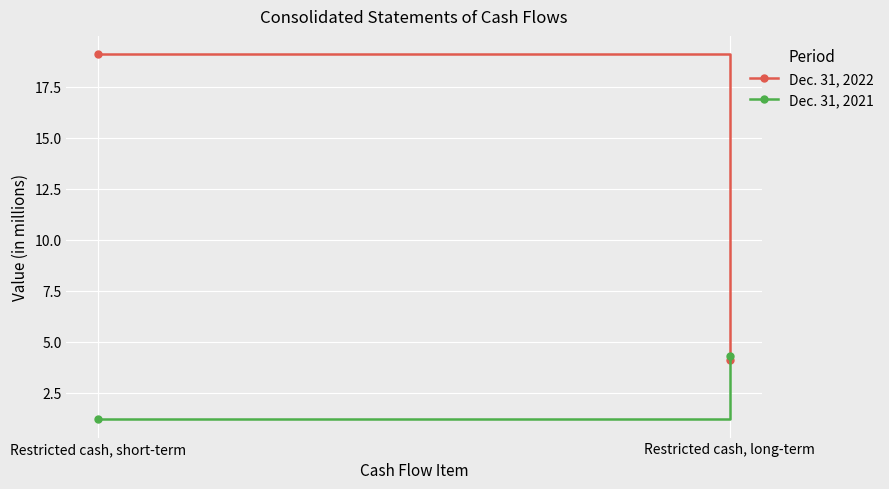

At which label does Dec. 31, 2022 reach its minimum?

Restricted cash, long-term